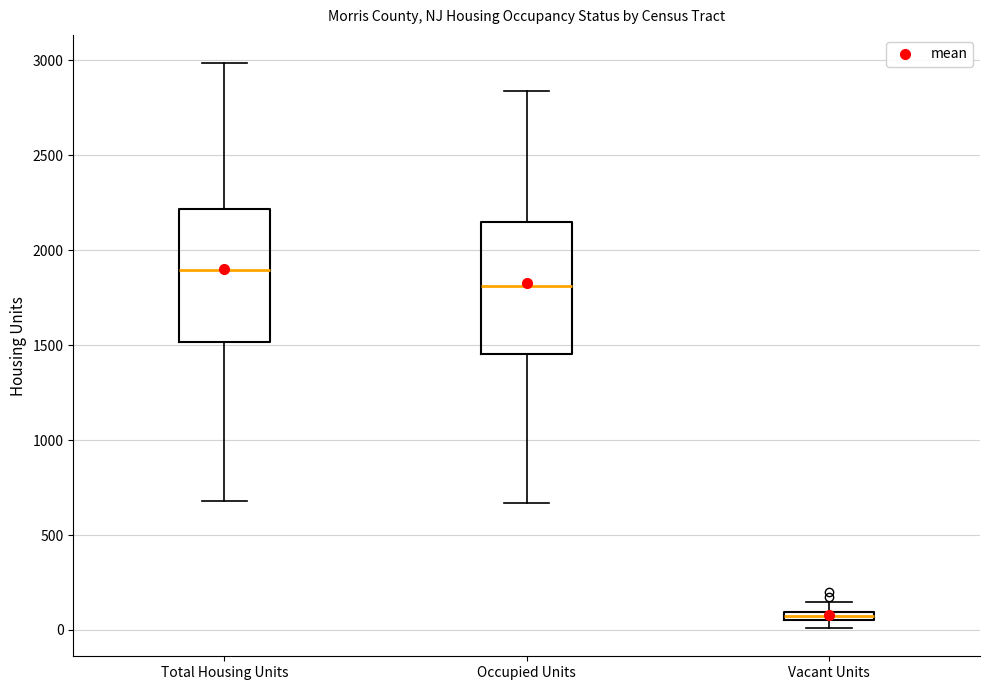

Which box's median line is the highest?

Total Housing Units